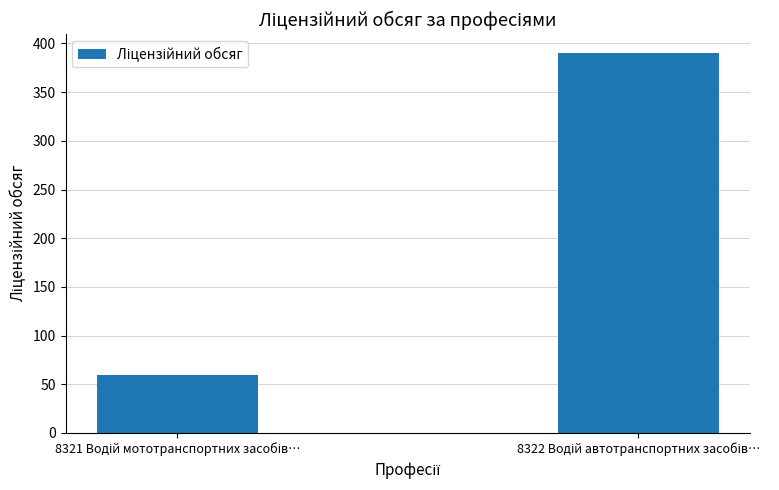

What is the value of the 1st bar from the left?

60